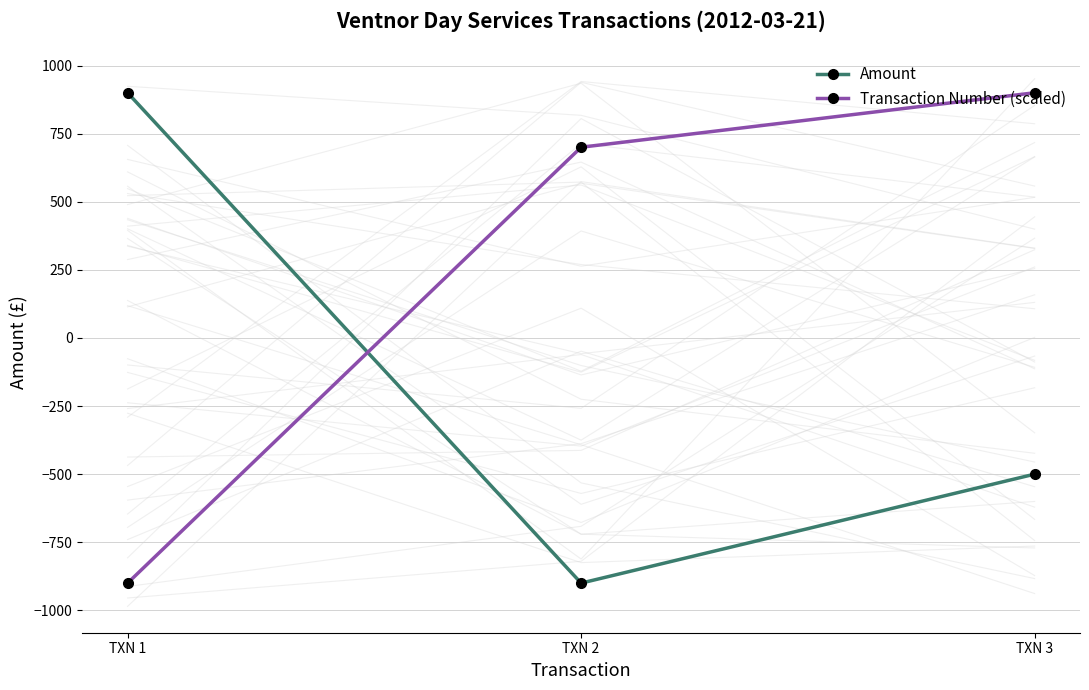

At which label does Transaction Number (scaled) first exceed 700?

TXN 3